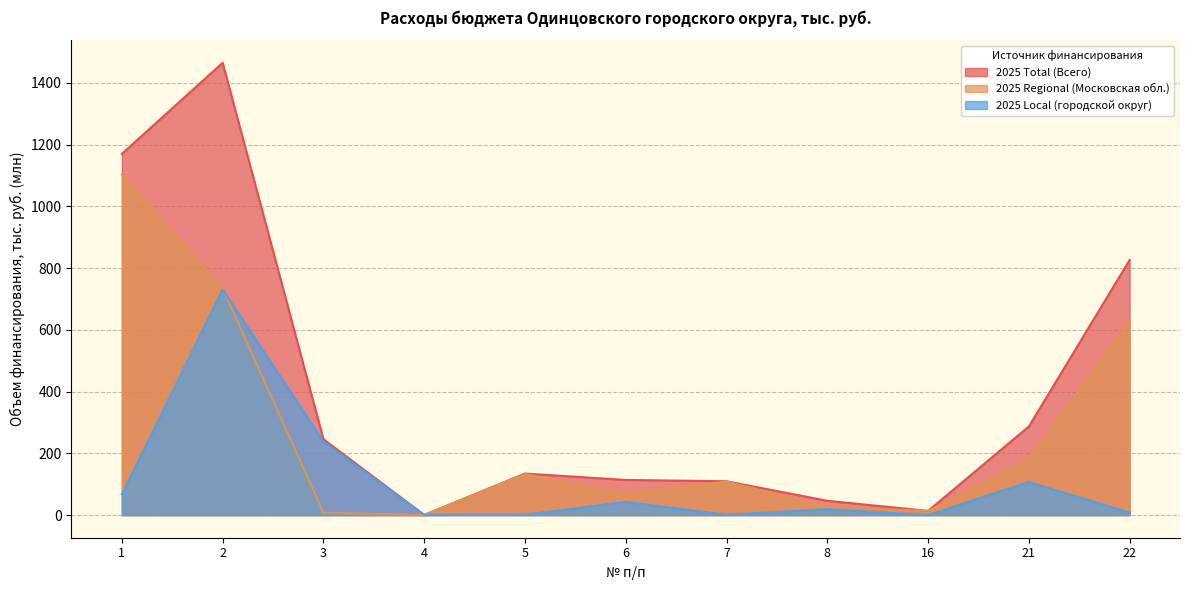

Is the value of 2025 Total (Всего) at 8 greater than the value of 2025 Regional (Московская обл.) at 21?

No